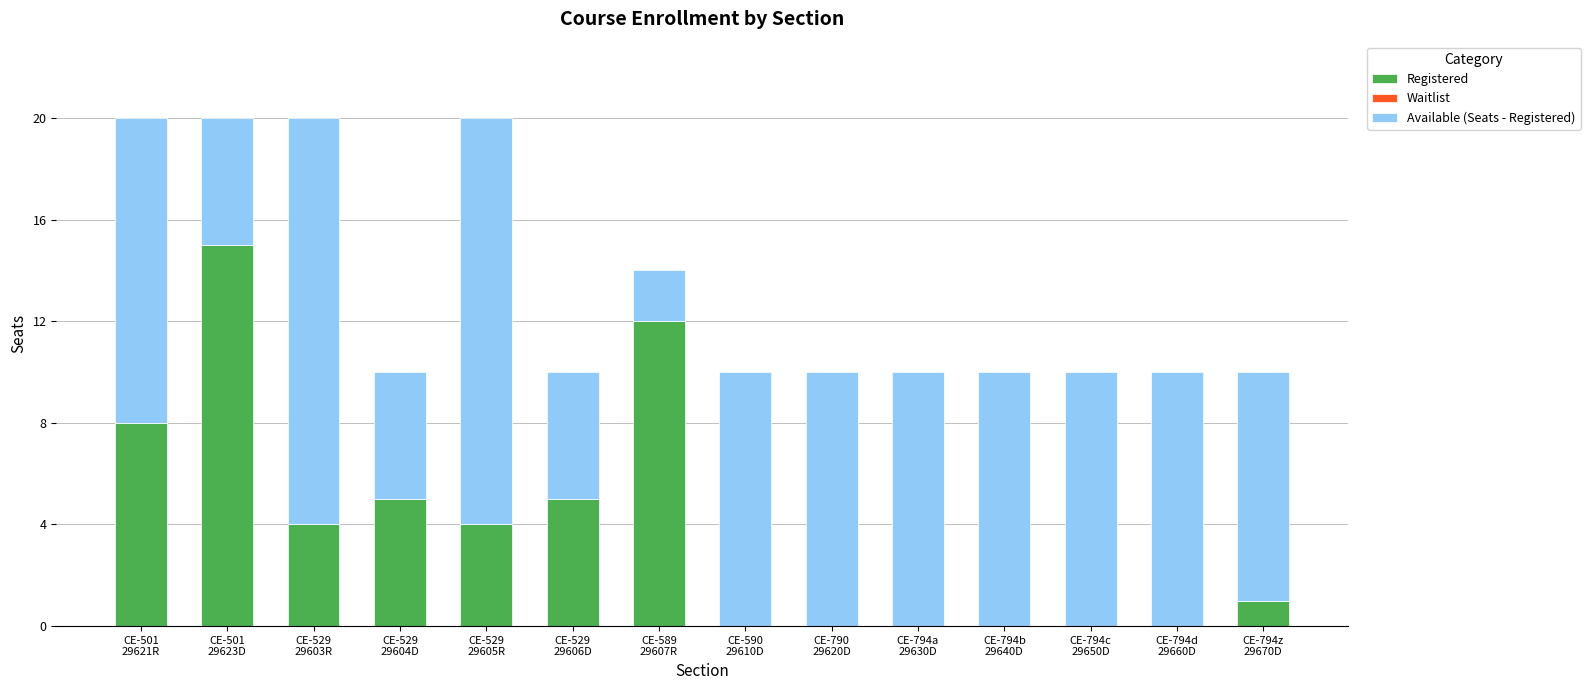

What is the maximum value for Registered?

15